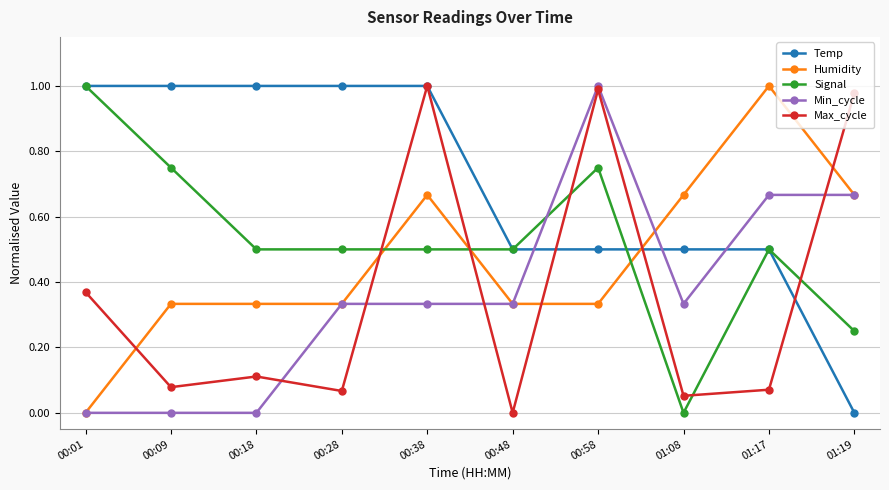

What is the average value of the Signal series?

0.5